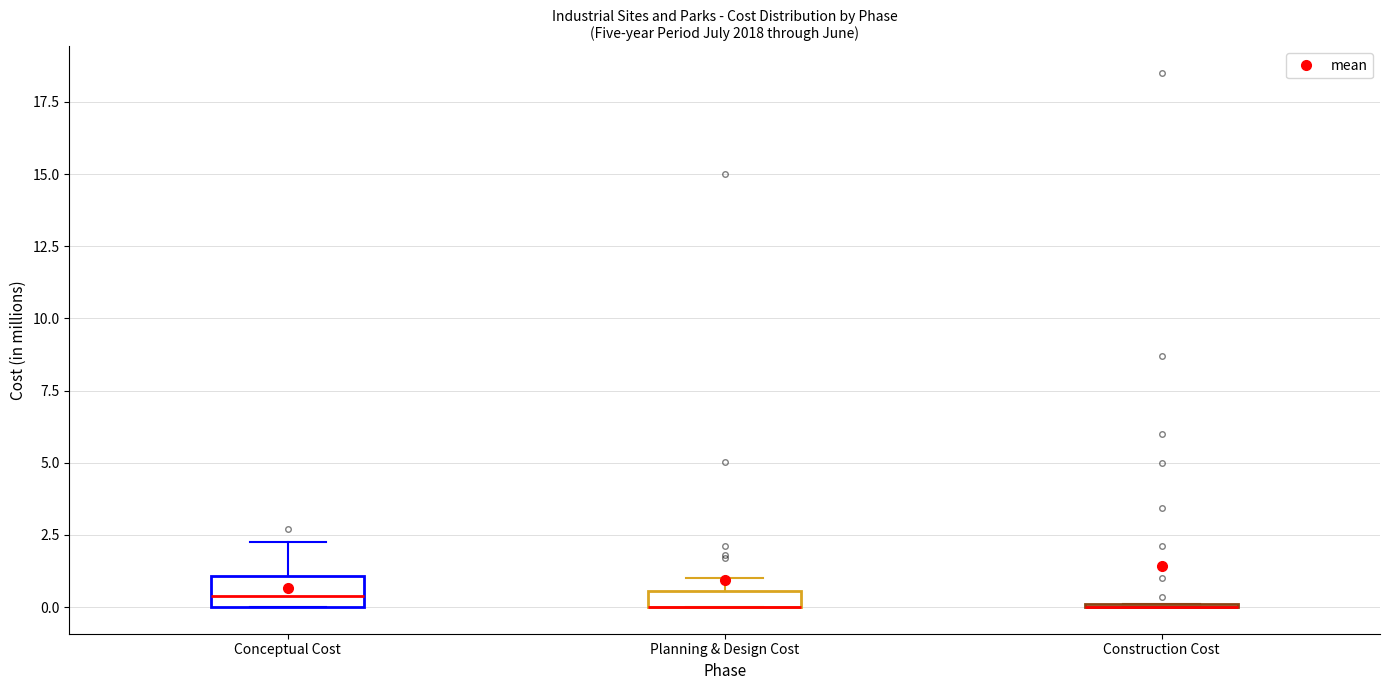

Which box is the tallest, from its lower edge to its upper edge?

Conceptual Cost